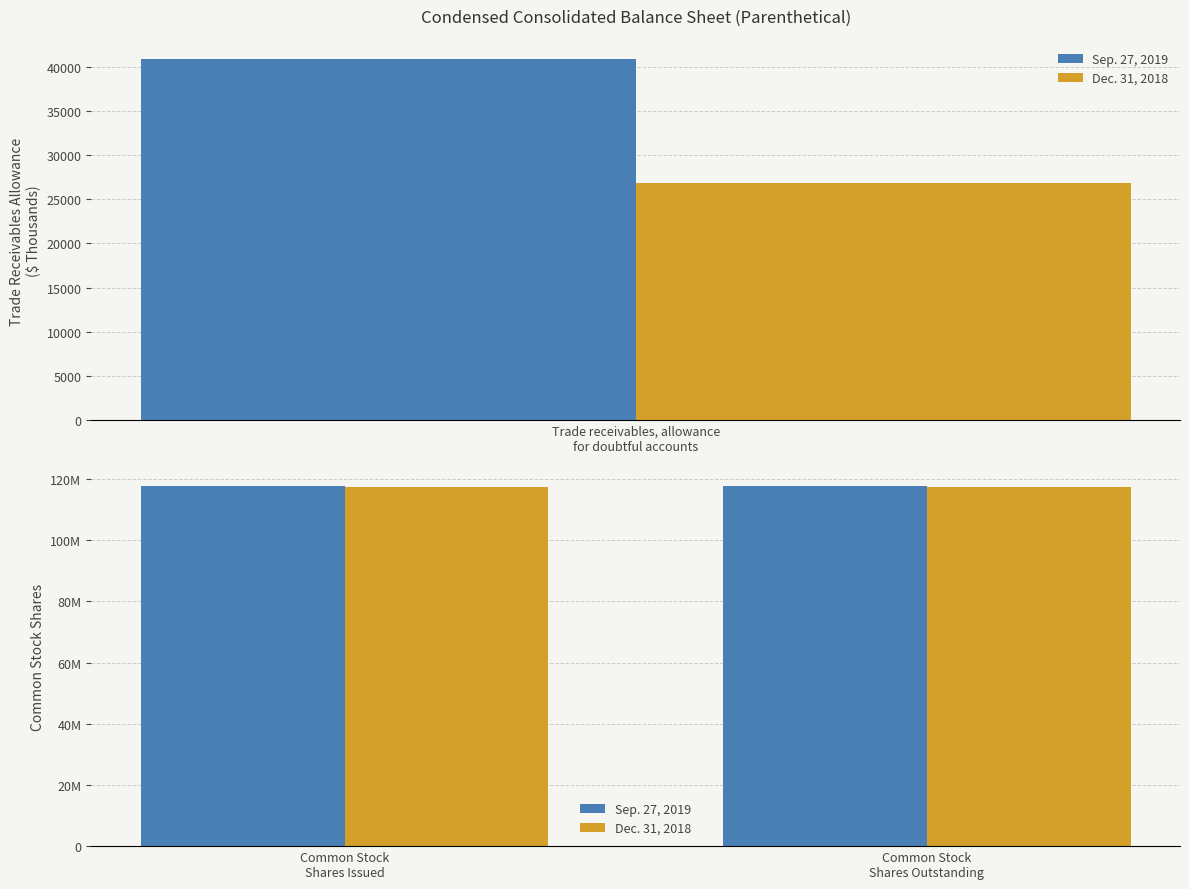

Rank the series at Common Stock Shares Outstanding from highest to lowest value.

Sep. 27, 2019, Dec. 31, 2018